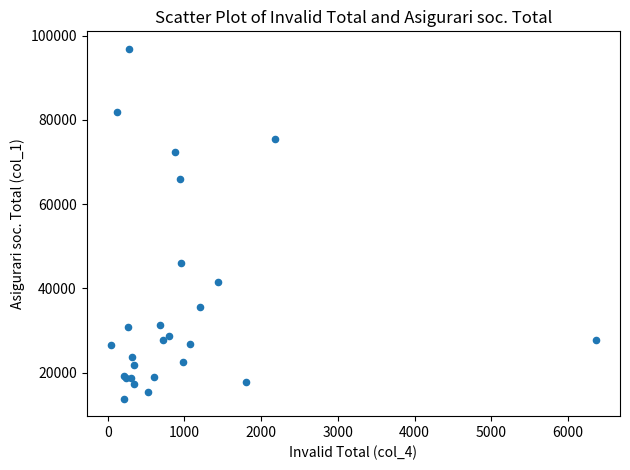

What Y value in the scatter plot is closest to 55331?

45927